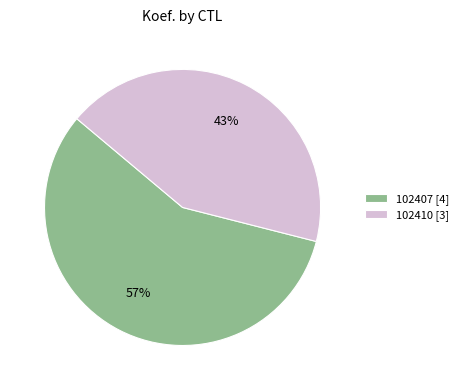

Does any single category account for the majority?

Yes